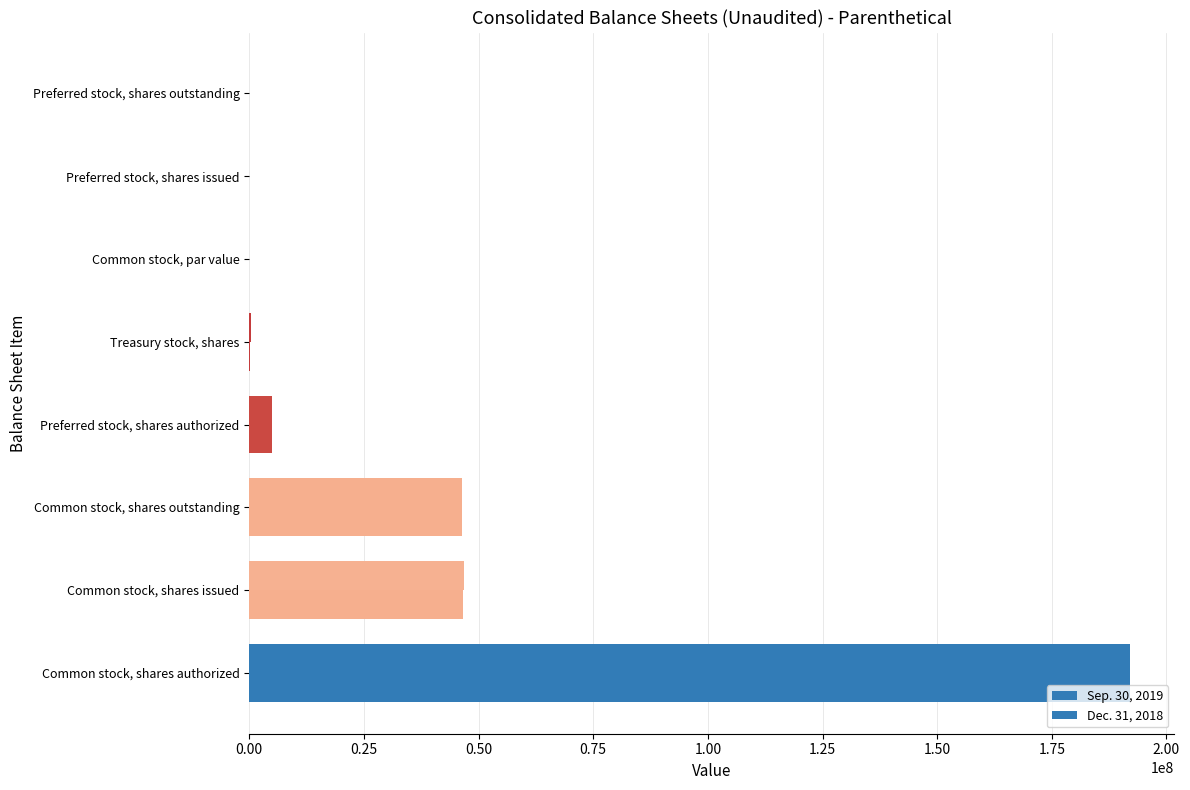

Which series has the largest range (max minus min)?

Sep. 30, 2019